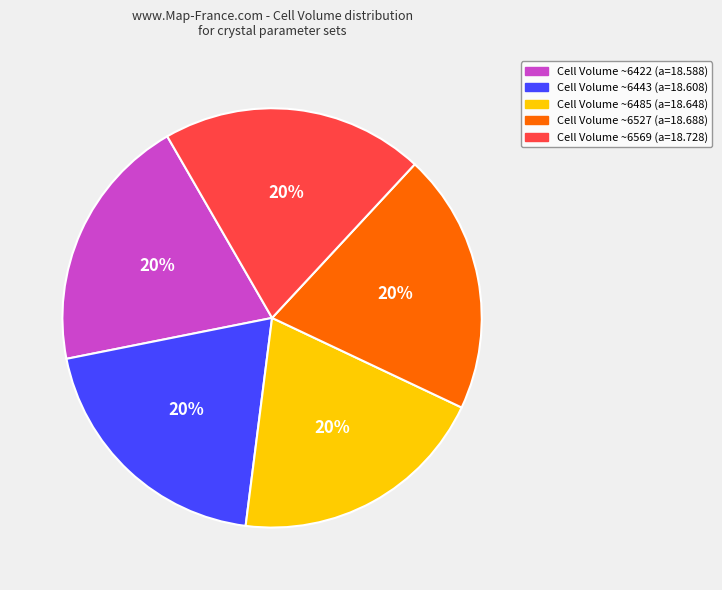

To the nearest percent, what is the average slice percentage?

20%